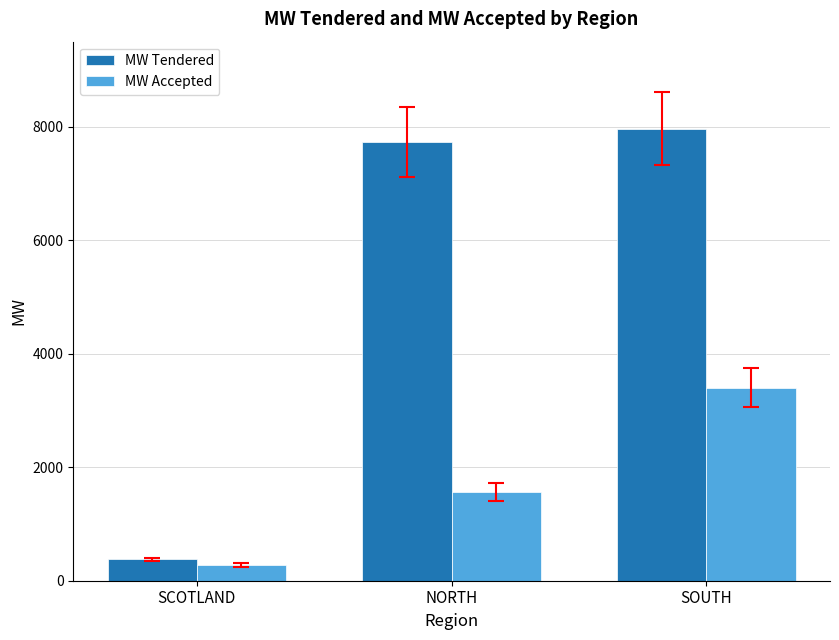

Rank the categories by MW Tendered value from lowest to highest.

SCOTLAND, NORTH, SOUTH